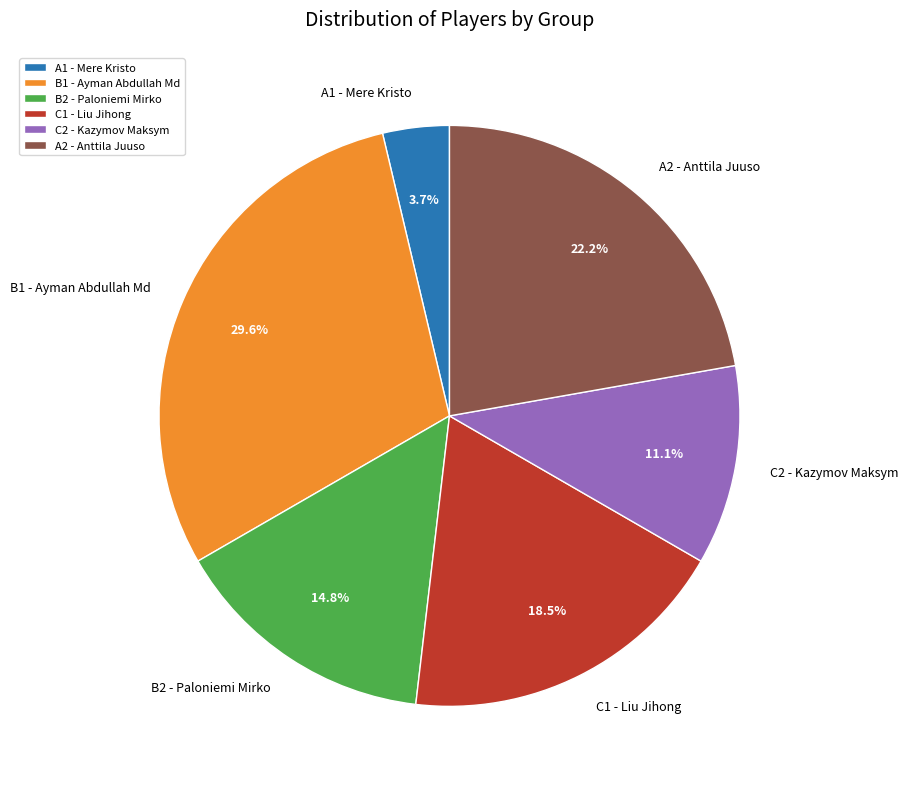

What percentage is NOT represented by C1 - Liu Jihong?

81.5%